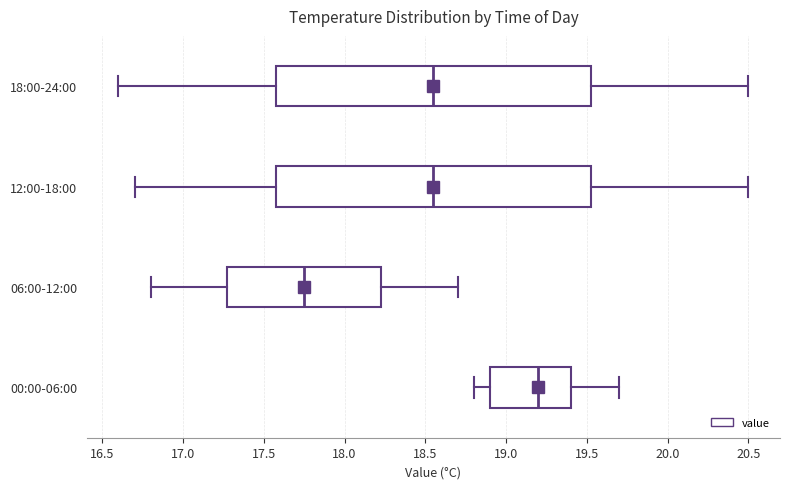

Reading bottom to top, transcribe this box plot: for each box, give where its median line is, the range the box spans, and where its two whiskers end, as read against the x-axis. The values are not printed on the chart, so give them approximately, as read against the axis.

00:00-06:00: median 19.20, box 18.90 to 19.40, whiskers 18.80 to 19.70
06:00-12:00: median 17.75, box 17.30 to 18.25, whiskers 16.80 to 18.70
12:00-18:00: median 18.55, box 17.60 to 19.55, whiskers 16.70 to 20.50
18:00-24:00: median 18.55, box 17.60 to 19.55, whiskers 16.60 to 20.50